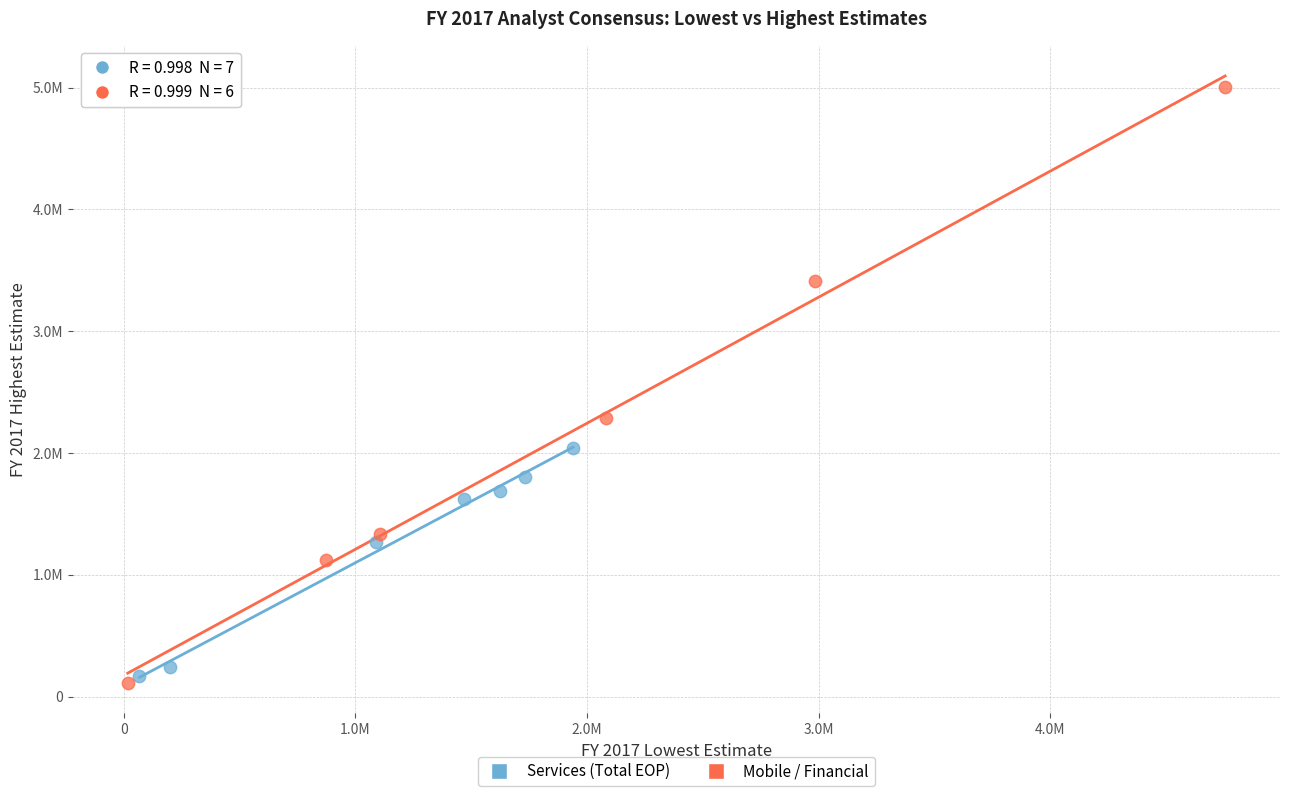

Which series has the largest Y range (max minus min)?

Mobile / Financial